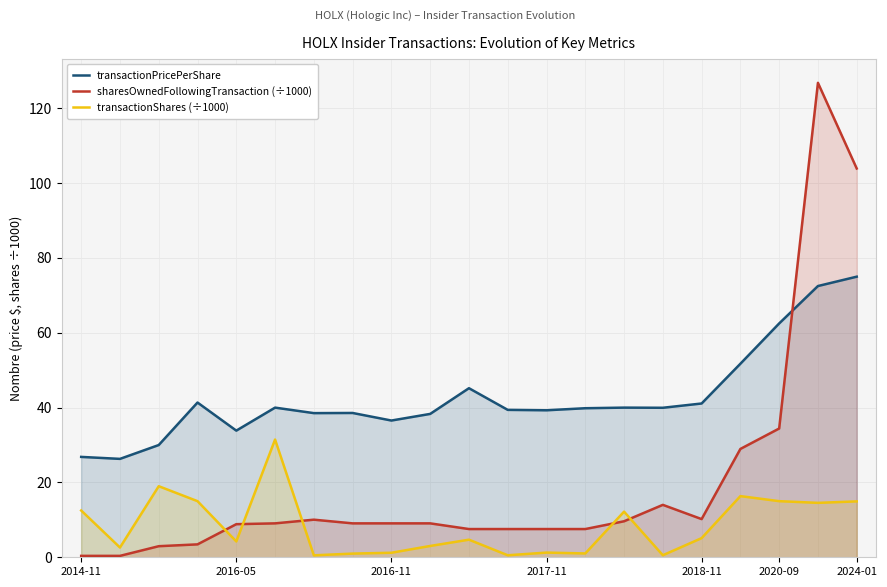

At how many categories does at least one series exceed 69?

2